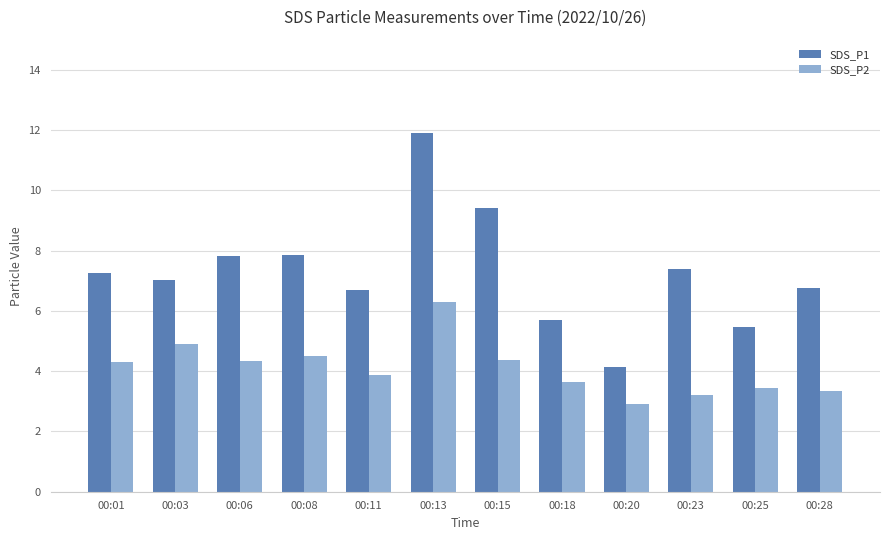

List the series in order of their peak value, lowest first.

SDS_P2, SDS_P1